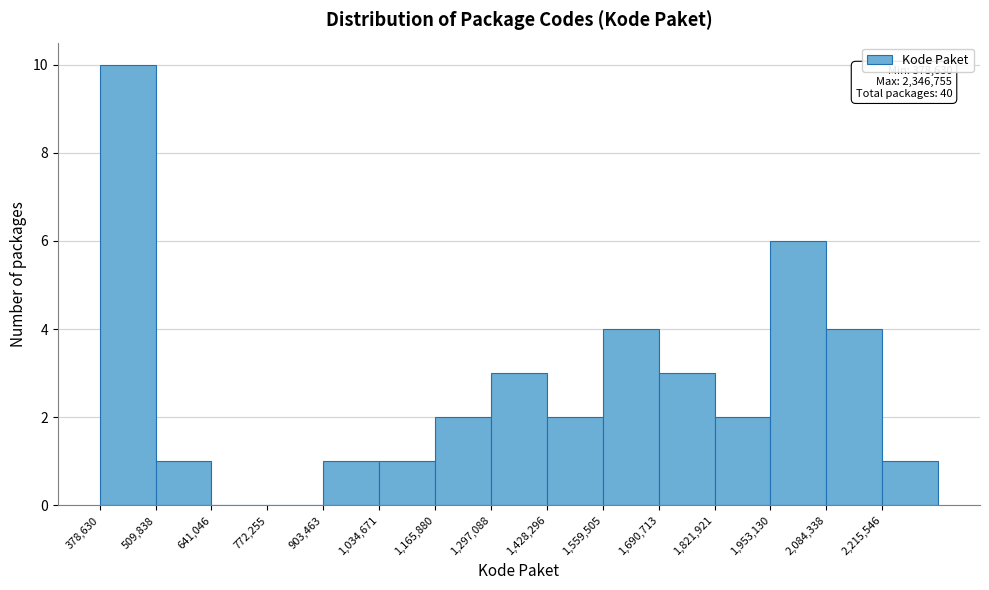

Which range on the x-axis has the tallest bar?

380000 to 500000